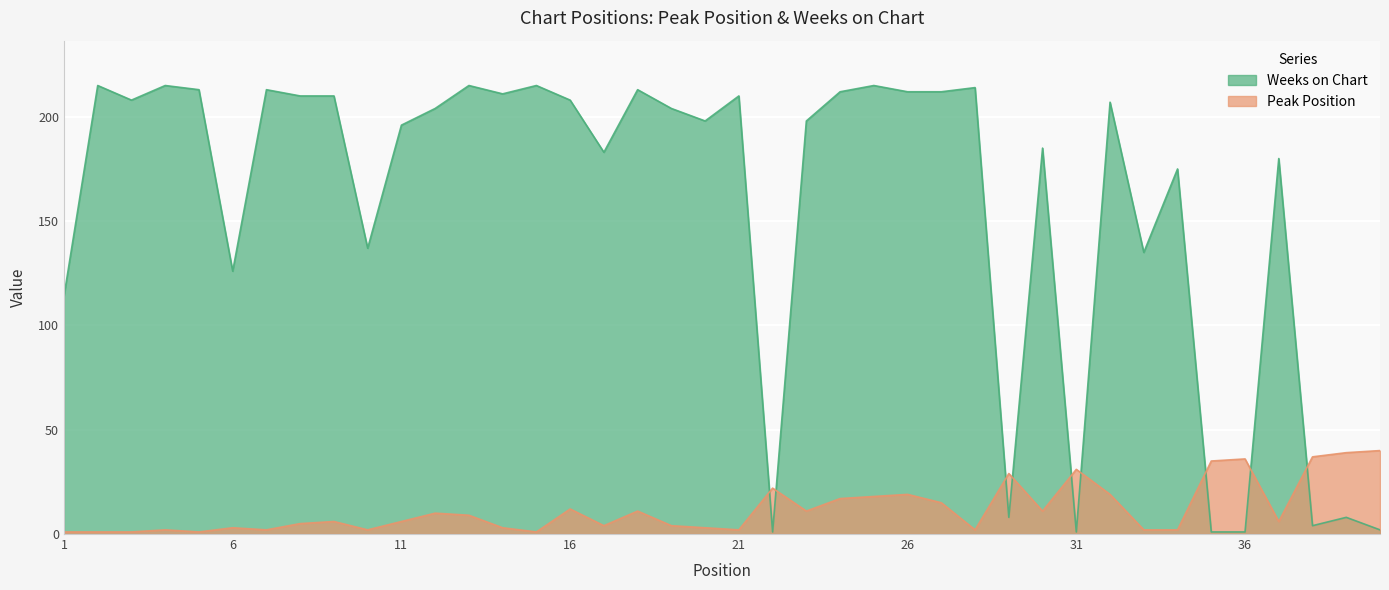

Which has a higher value, 30 or 29?

29